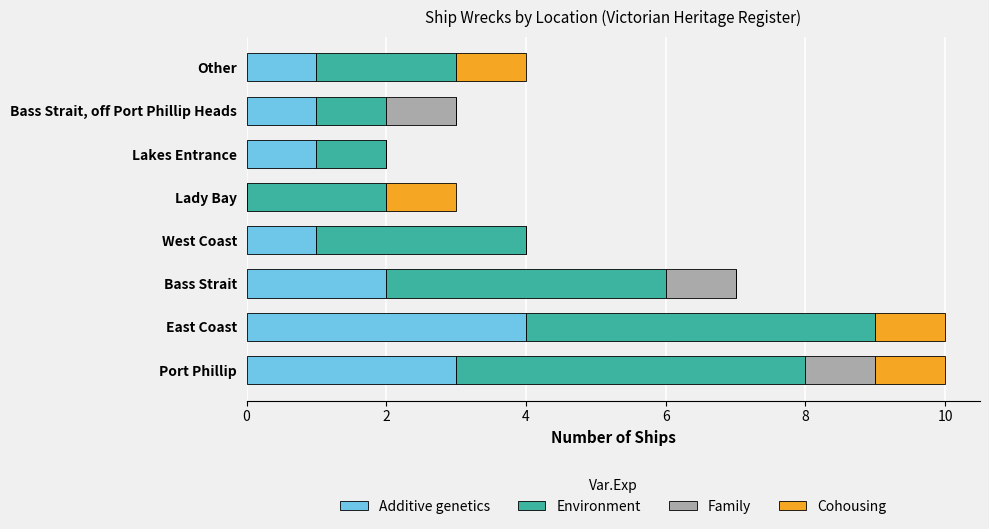

True or false: Additive genetics has a value of 1 at Lakes Entrance.

True